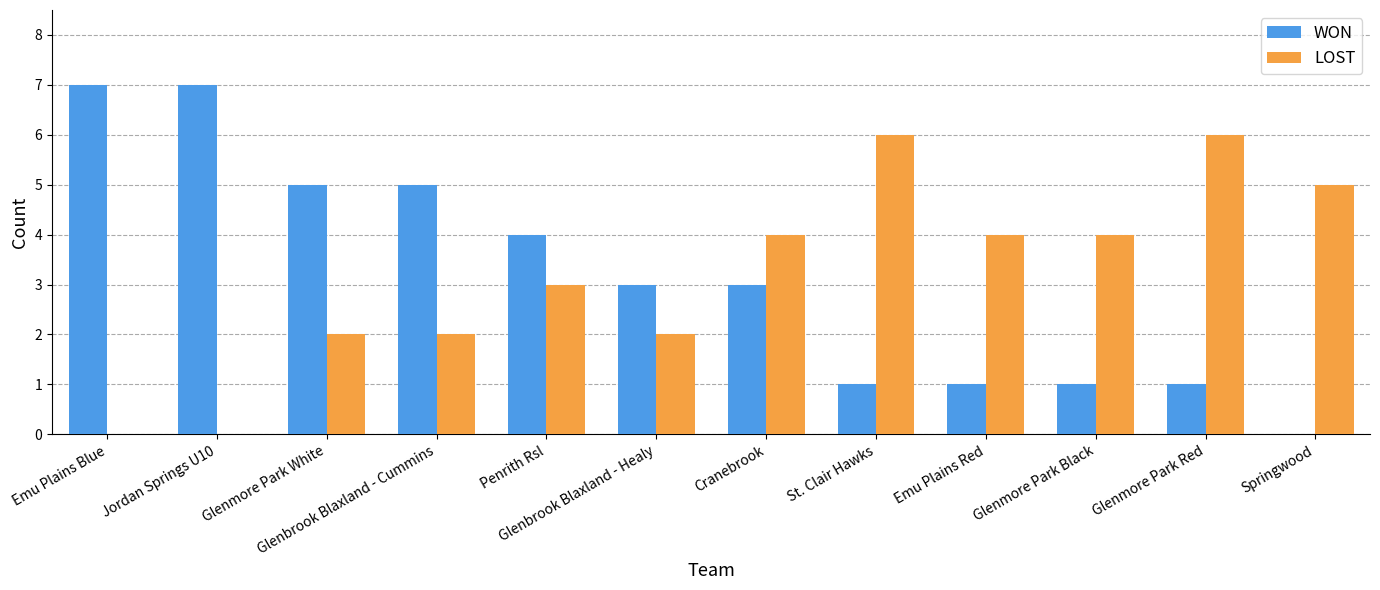

Reading right to left, list all the values displayed in this chart.

WON: Springwood=0	Glenmore Park Red=1	Glenmore Park Black=1	Emu Plains Red=1	St. Clair Hawks=1	Cranebrook=3	Glenbrook Blaxland - Healy=3	Penrith Rsl=4	Glenbrook Blaxland - Cummins=5	Glenmore Park White=5	Jordan Springs U10=7	Emu Plains Blue=7
LOST: Springwood=5	Glenmore Park Red=6	Glenmore Park Black=4	Emu Plains Red=4	St. Clair Hawks=6	Cranebrook=4	Glenbrook Blaxland - Healy=2	Penrith Rsl=3	Glenbrook Blaxland - Cummins=2	Glenmore Park White=2	Jordan Springs U10=0	Emu Plains Blue=0